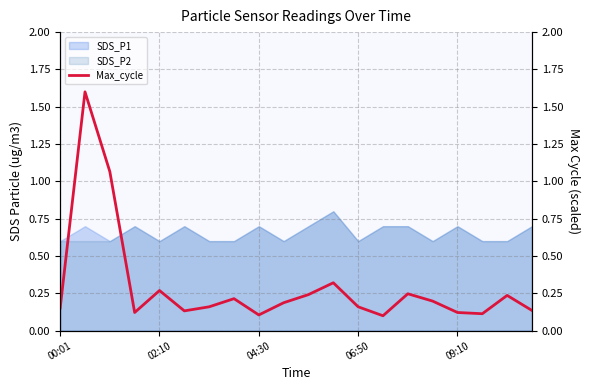

True or false: SDS_P1 has a value of 0.7 at 09:10.

True